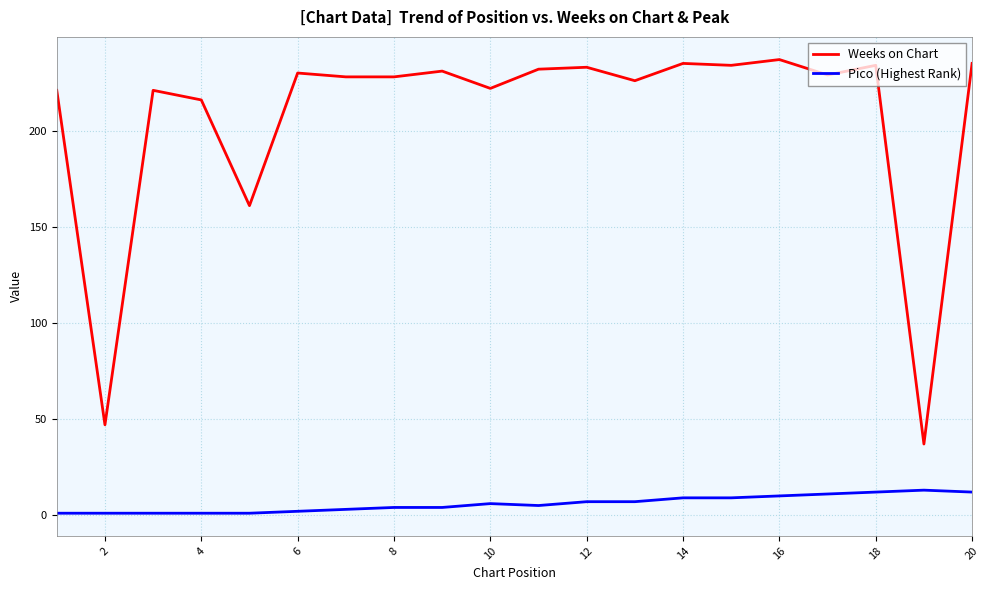

True or false: Pico (Highest Rank) and Weeks on Chart cross at least once.

False